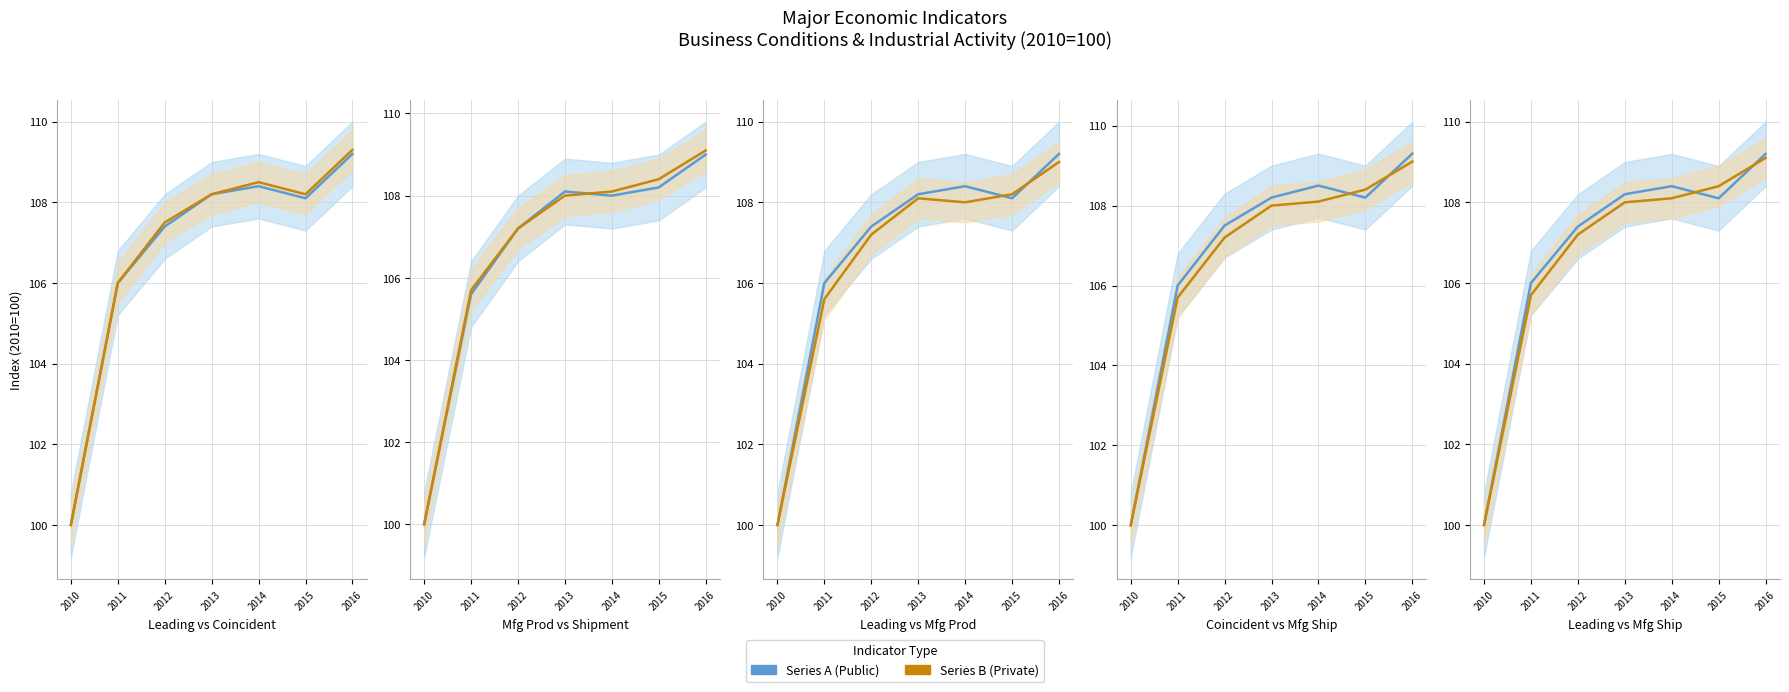

Rank the series at 2012 from lowest to highest value.

Mfg Production, Mfg Shipment, Leading Index, Coincident Index